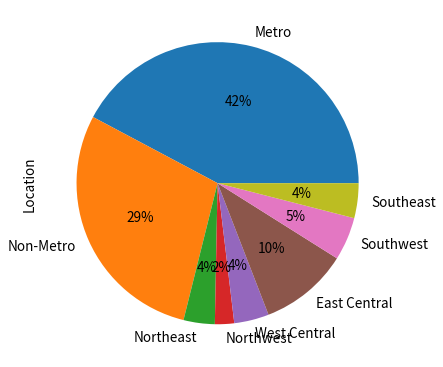

To the nearest percent, what is the difference between the Northwest and West Central slice percentages?

2%